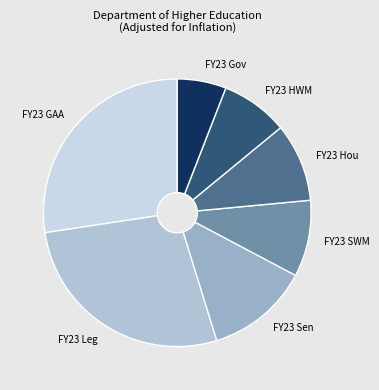

Combined, do FY23 GAA and FY23 Hou account for over 50%?

No